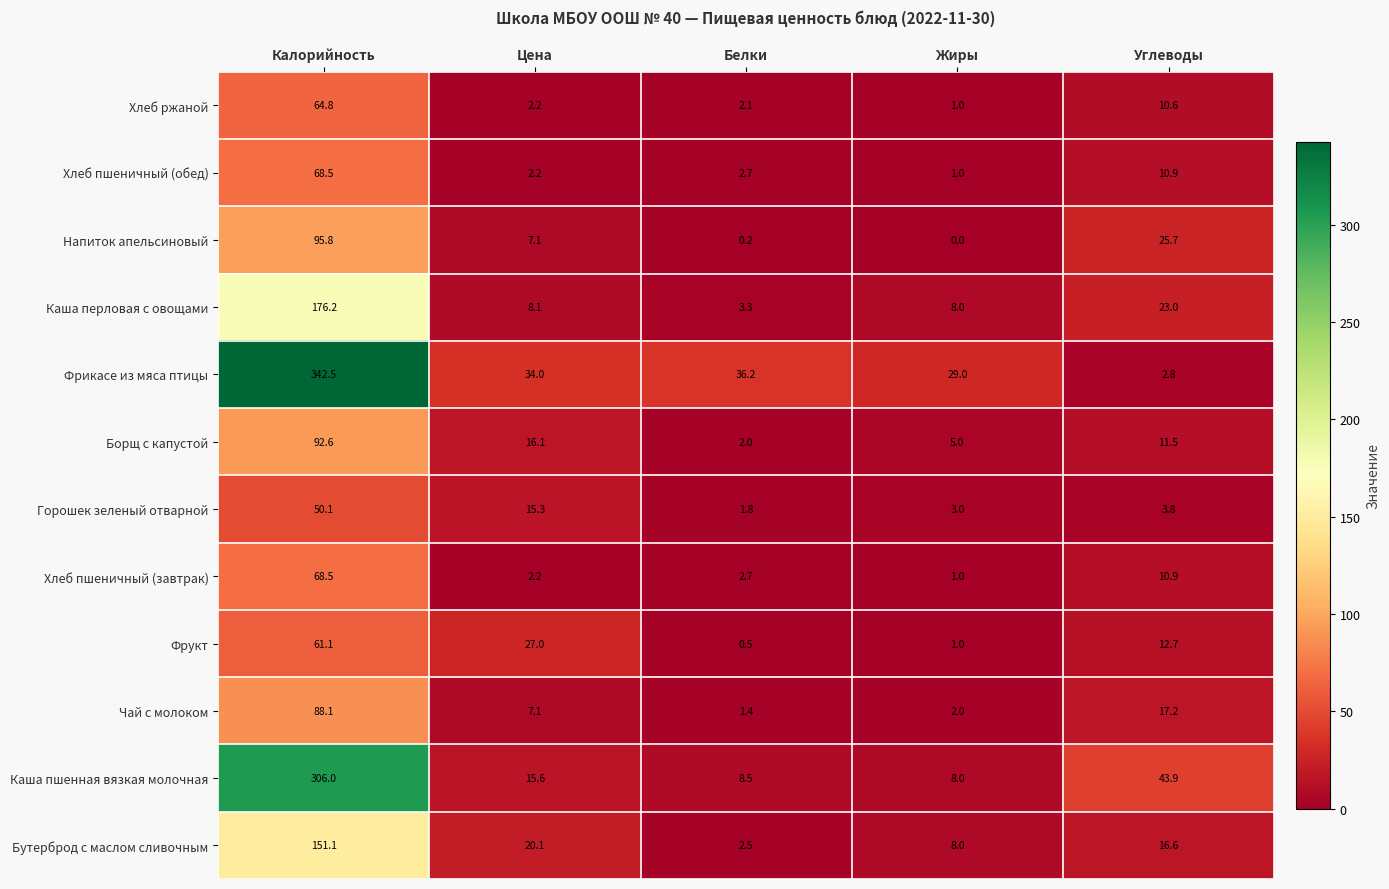

What is the difference between the highest and lowest values at Белки?

36.0